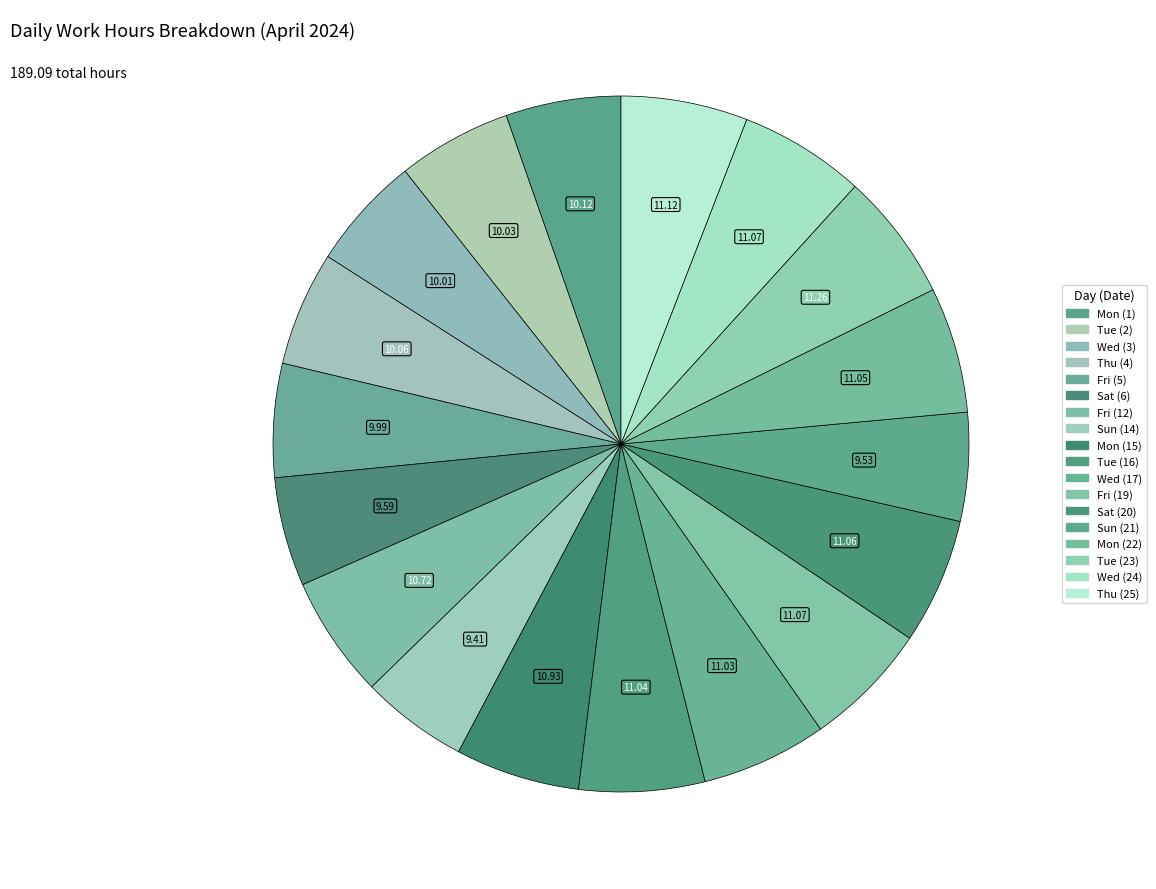

Which category has the smallest portion of the pie?

Sun (14)